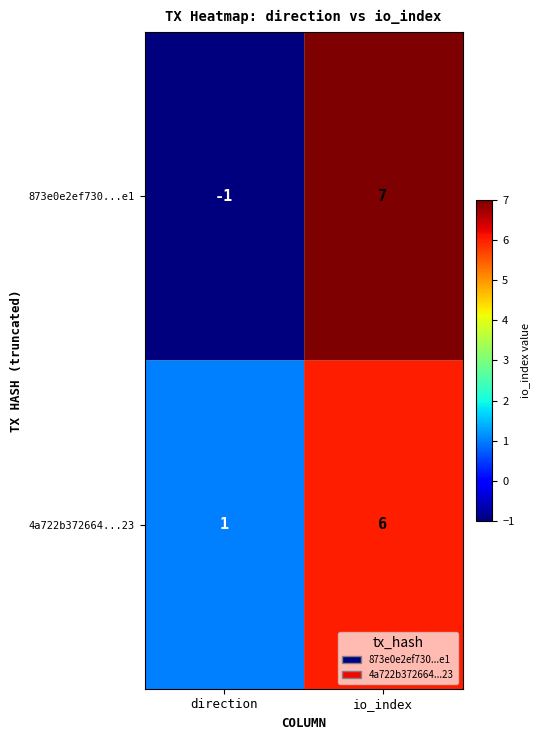

Is the value of 4a722b372664...23 at direction greater than the value of 873e0e2ef730...e1 at io_index?

No